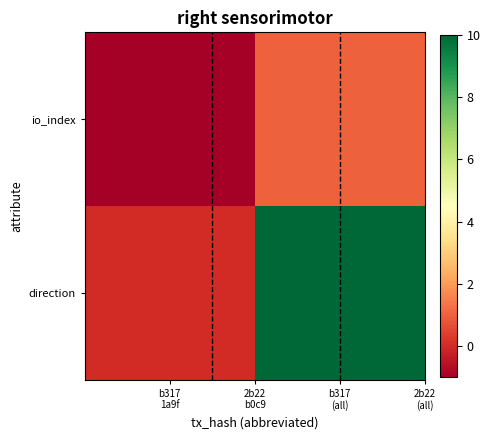

Reading left to right, list all the values displayed in this chart.

io_index: b317
1a9f=-1	b317
(all)=1
direction: b317
1a9f=0	b317
(all)=10